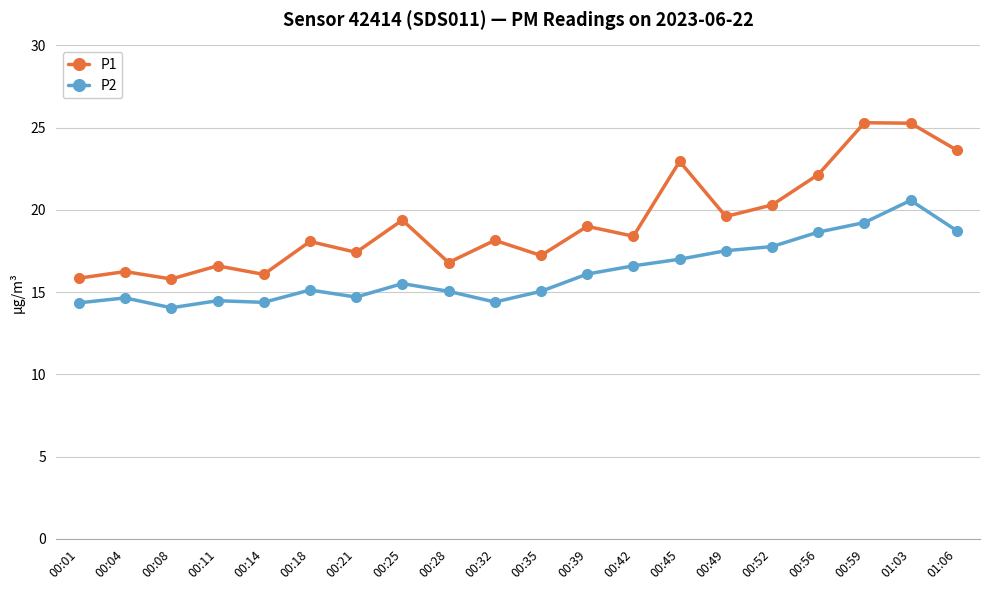

What is the greatest value displayed?

25.3